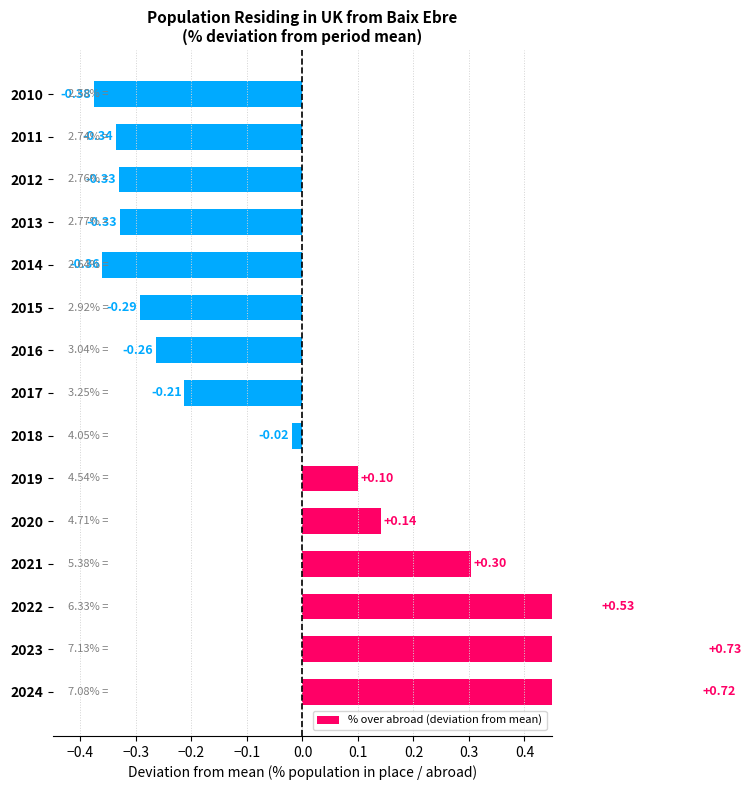

What is the smallest value displayed?

-0.4